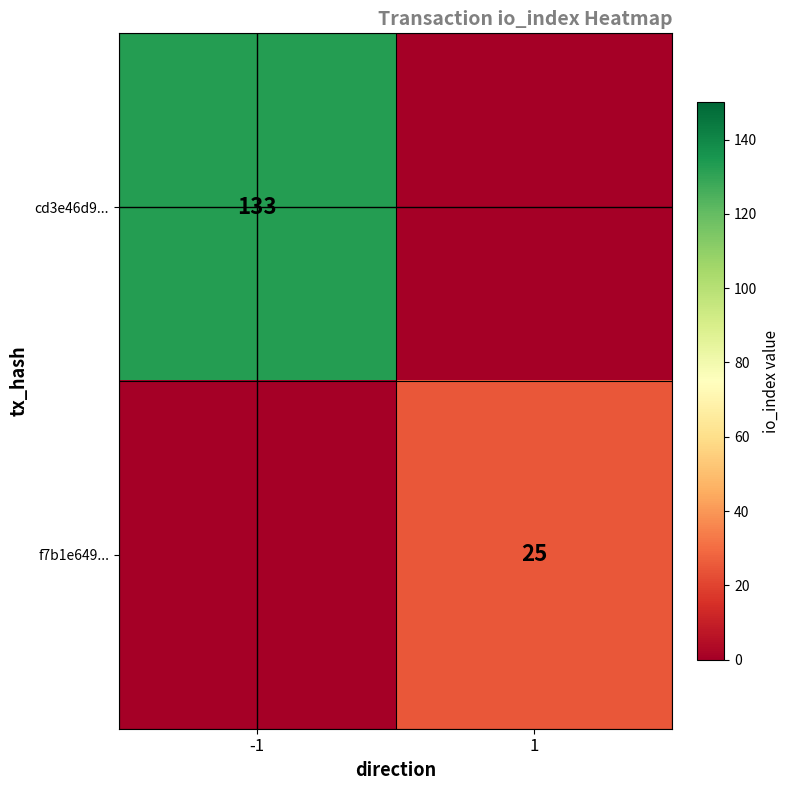

The cd3e46d9... series shows 67 at -1. True or false?

False